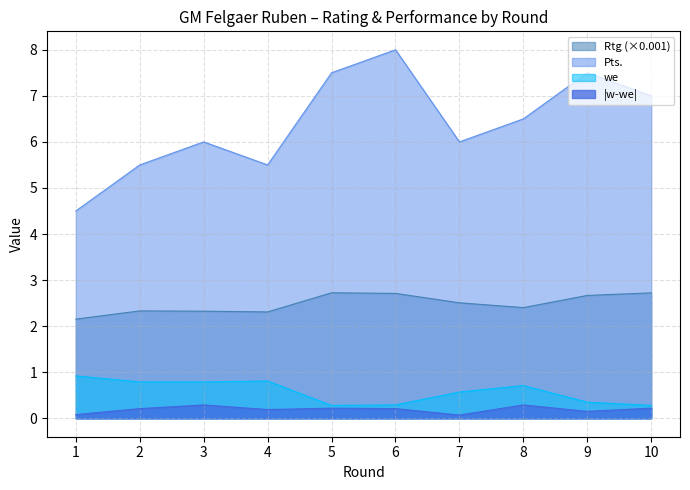

Count the we values in the range 0 to 1.

10